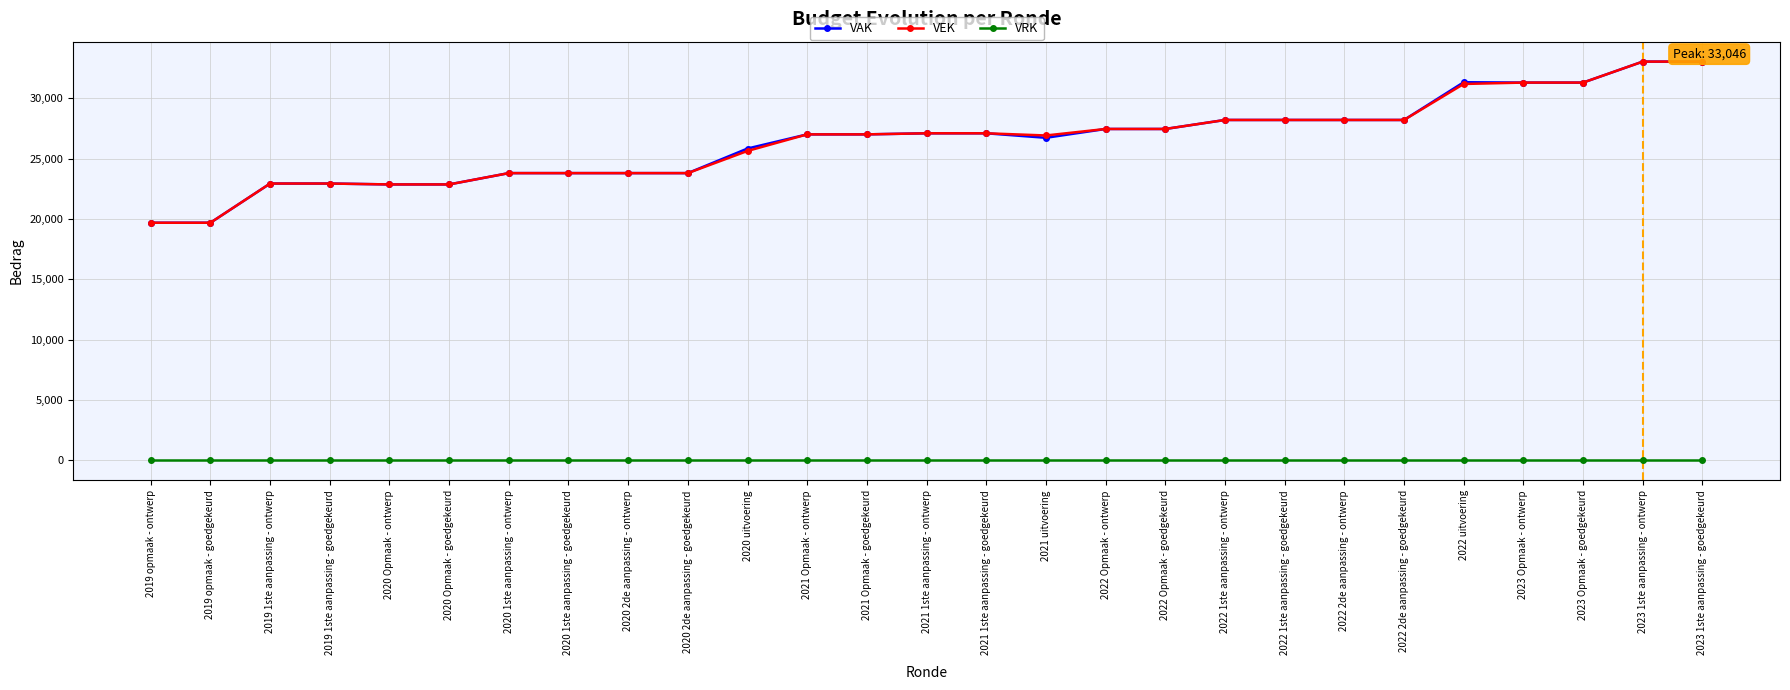

What is the maximum value shown in the chart?

33046